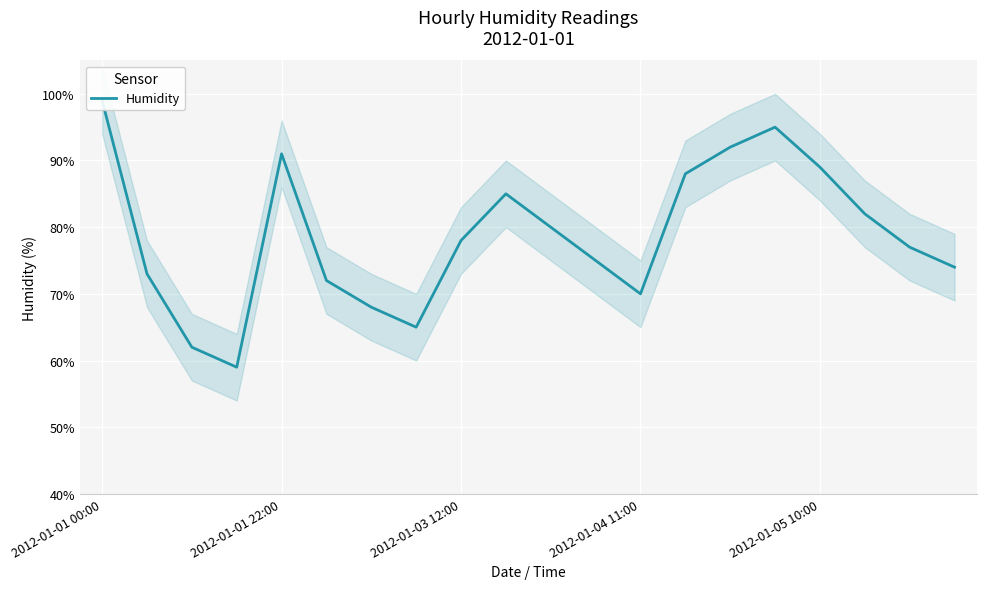

What is the difference between the maximum and minimum values?

40